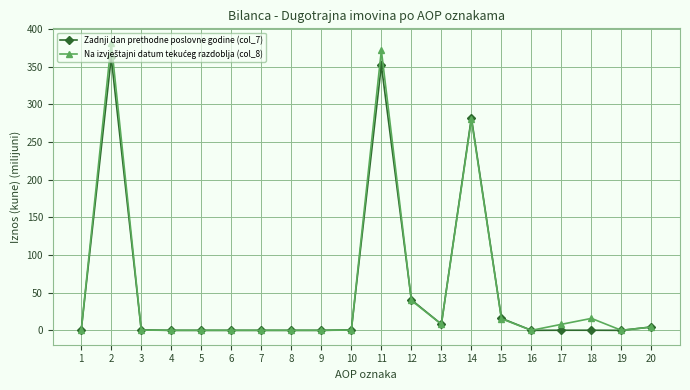

What is the greatest value displayed?

382.0